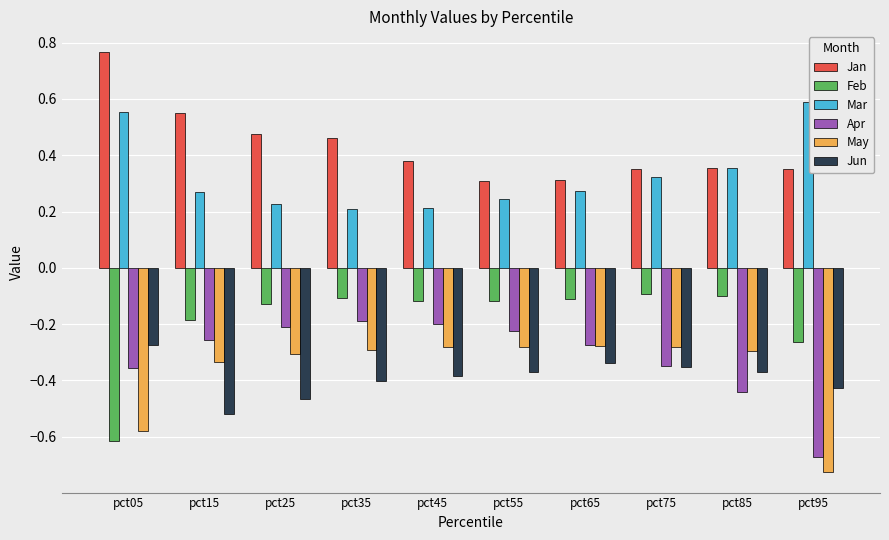

The Jan series shows 0.1 at pct65. True or false?

False